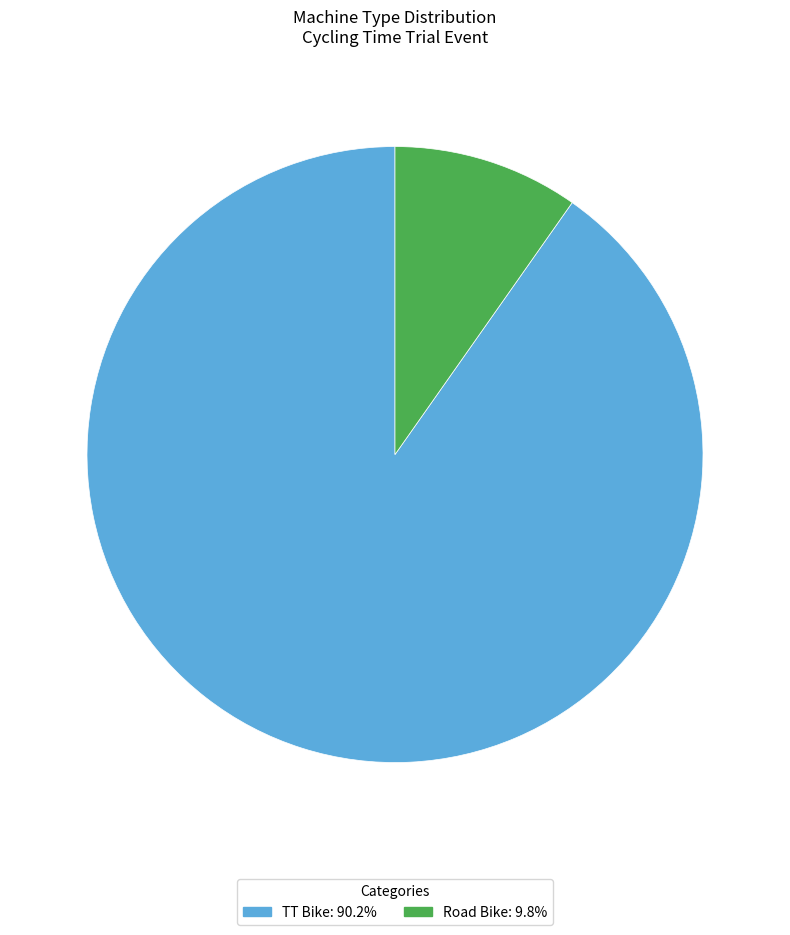

Which category has the biggest portion of the pie?

TT Bike